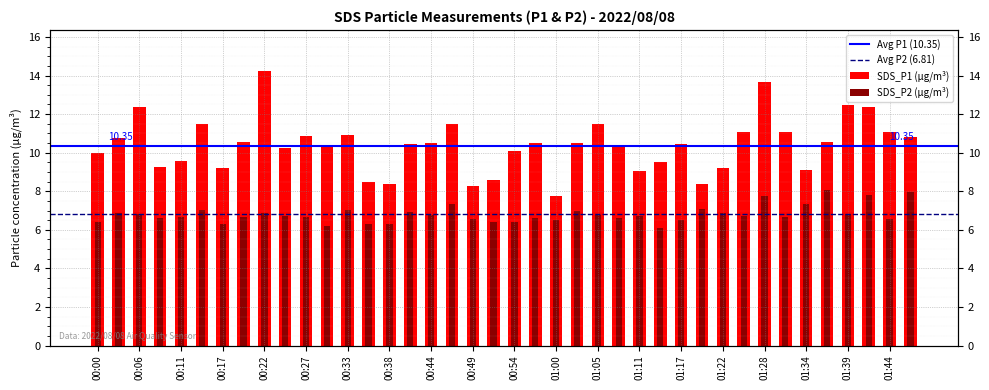

What position from the left is 00:35?

14